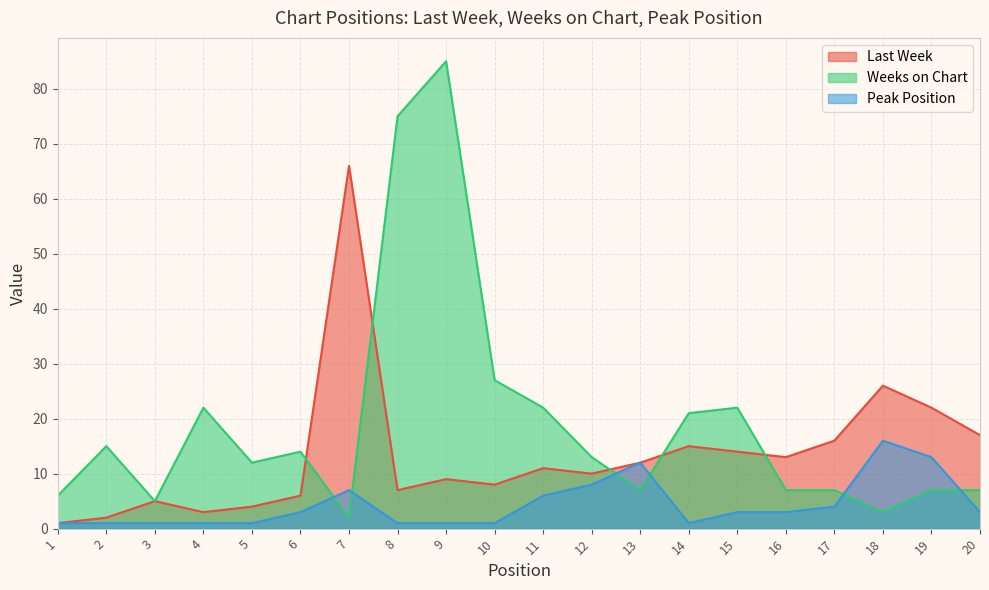

What is the value of the Last Week point at the 11th from the left?

11